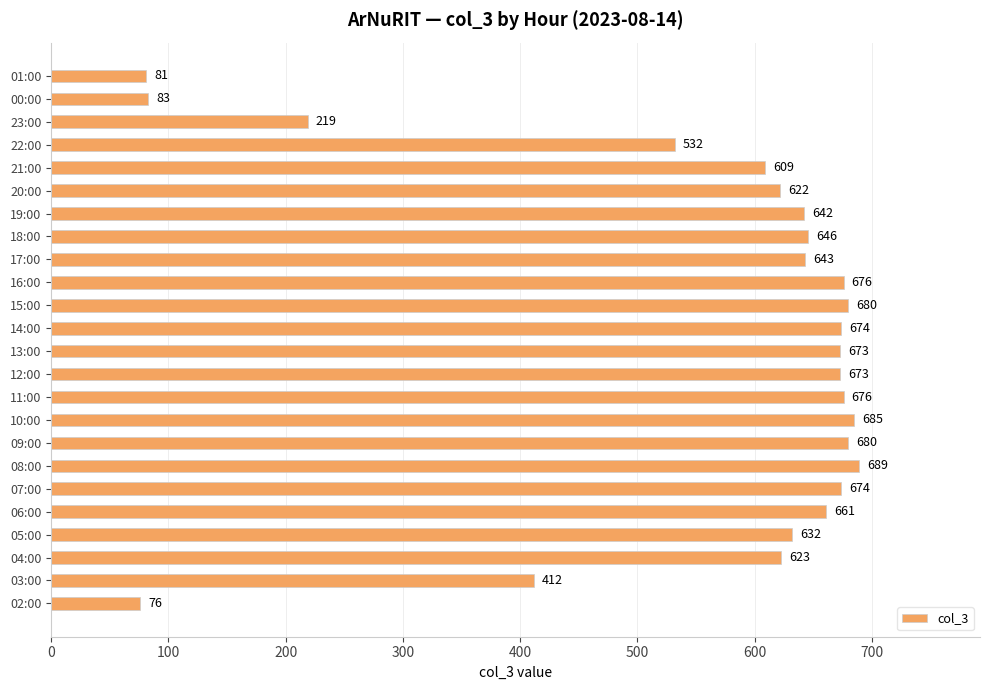

What is the sum of the values at 09:00 and 16:00?

1356